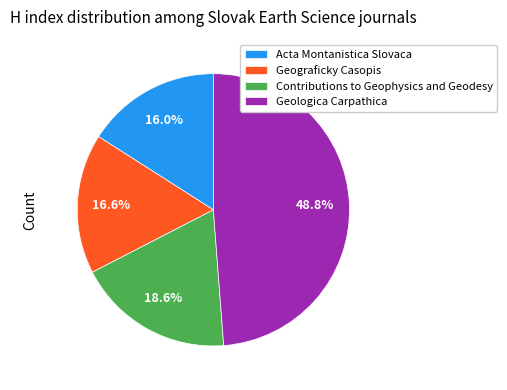

How much of the chart is everything except Contributions to Geophysics and Geodesy?

81.4%